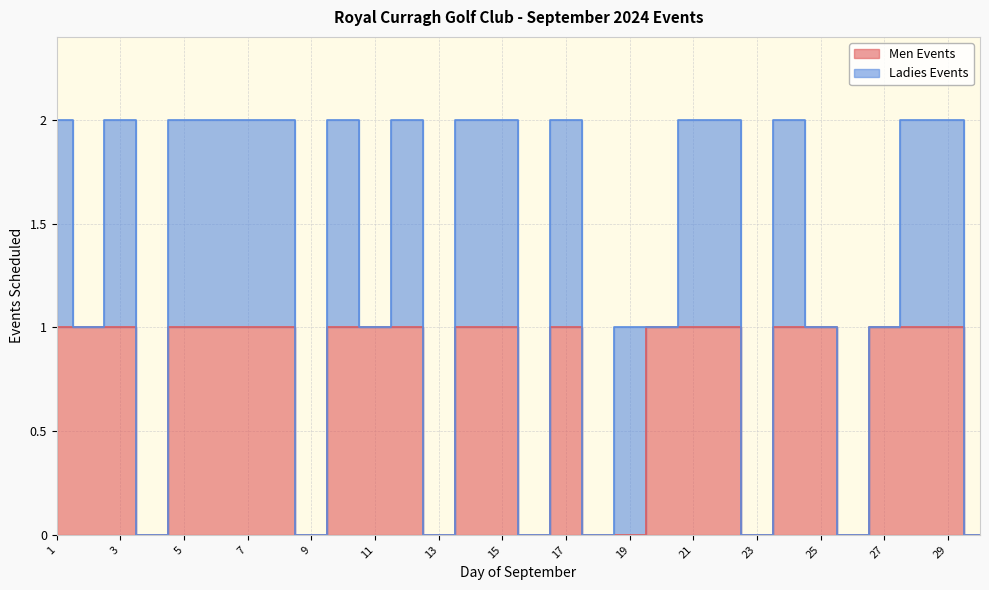

Reading left to right, extract all data points from this chart.

1	1	1	0	1	1	1	1	0	1	1	1	0	1	1	0	1	0	0	1	1	1	0	1	1	0	1	1	1	0